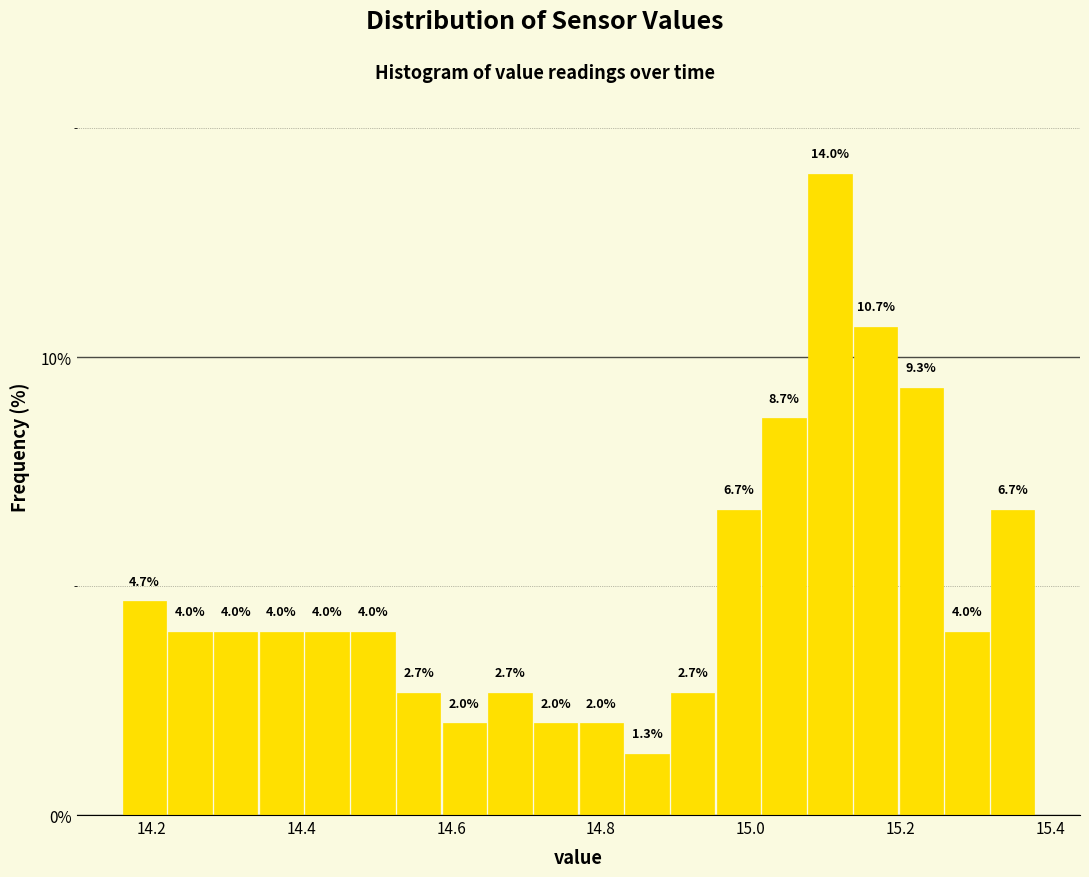

Around what value on the x-axis is the tallest bar? Give the approximate position of its centre, as read against the axis.

15.10